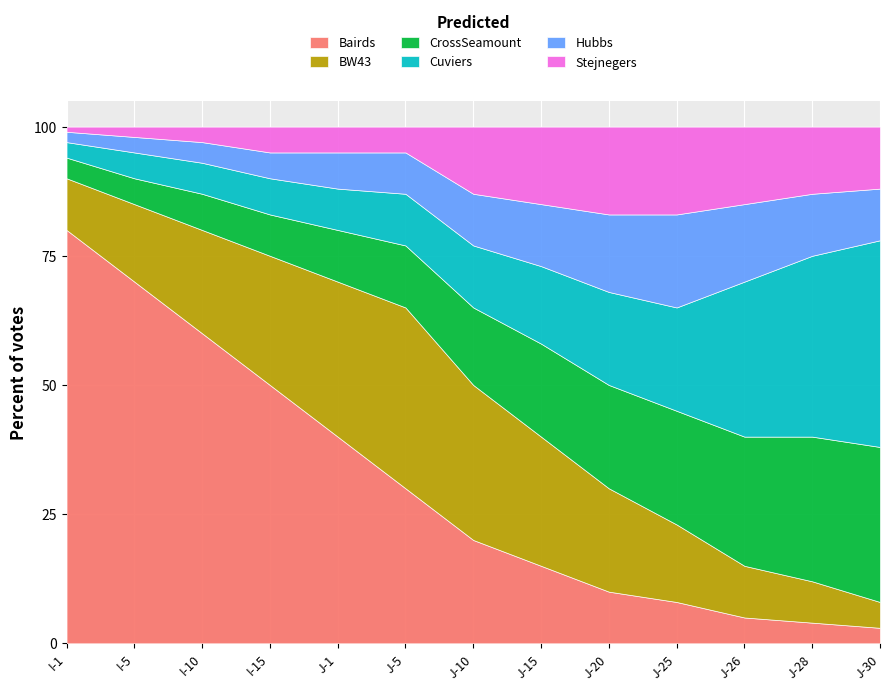

What position from the left is J-25?

10